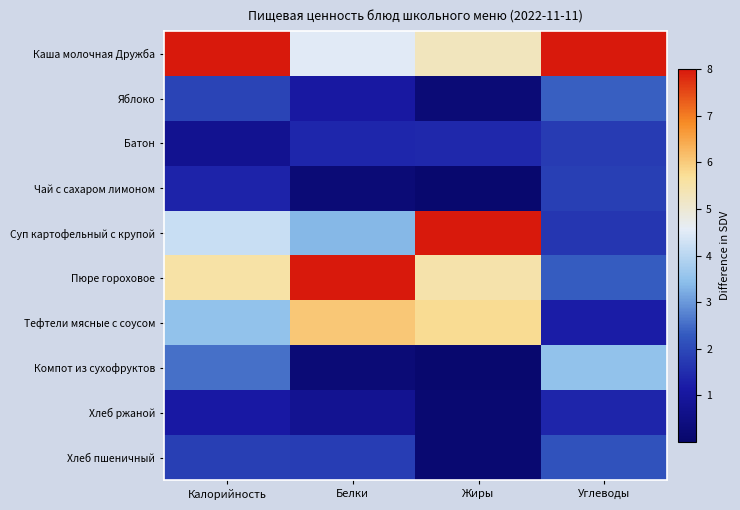

Which series changed the most between Калорийность and Белки?

Каша молочная Дружба